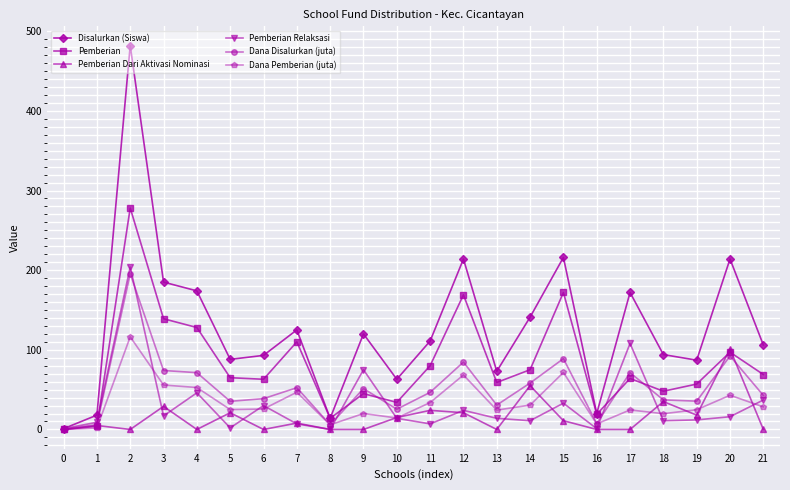

What are all the series names shown in the legend?

Disalurkan (Siswa), Pemberian, Pemberian Dari Aktivasi Nominasi, Pemberian Relaksasi, Dana Disalurkan (juta), Dana Pemberian (juta)